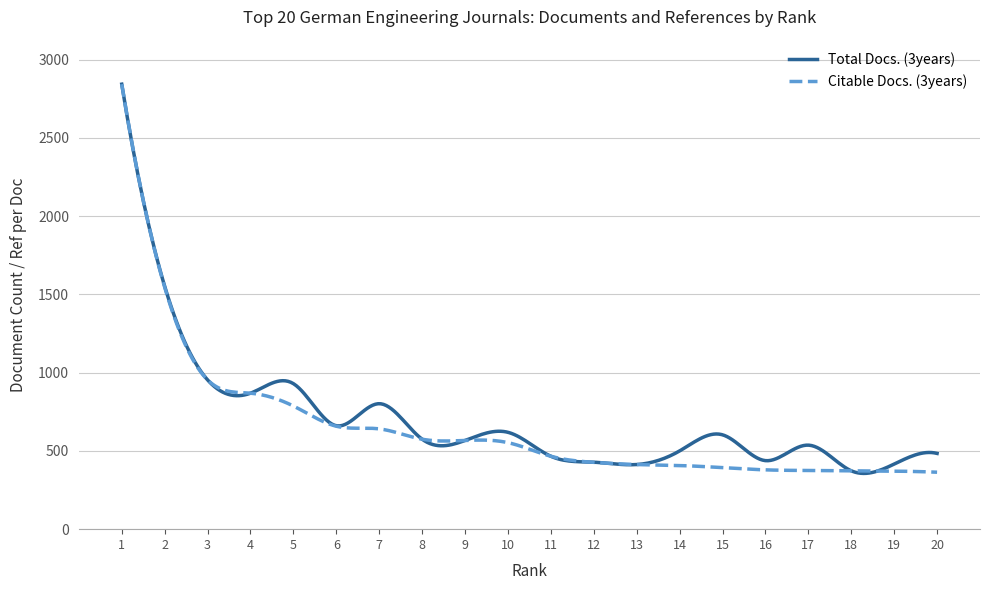

What is the smallest value displayed?

356.3